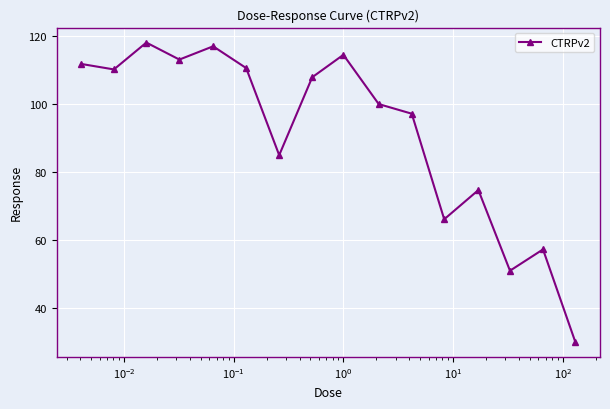

What is the maximum value shown in the chart?

118.0